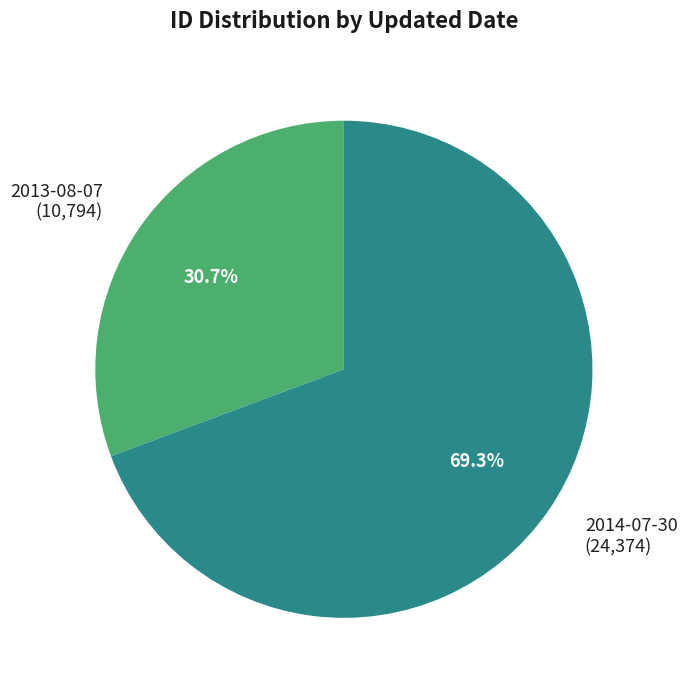

Does any single category account for the majority?

Yes